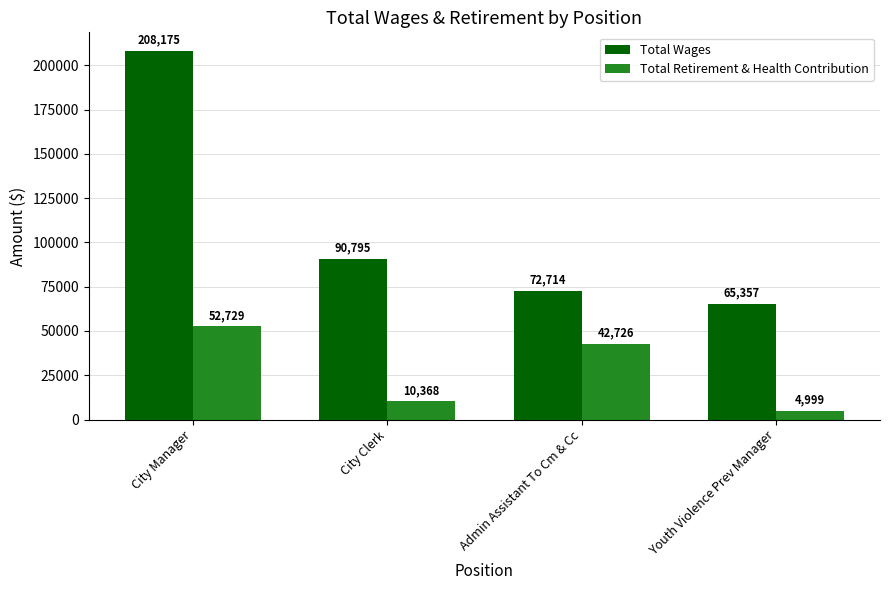

What position from the right is Admin Assistant To Cm & Cc?

2